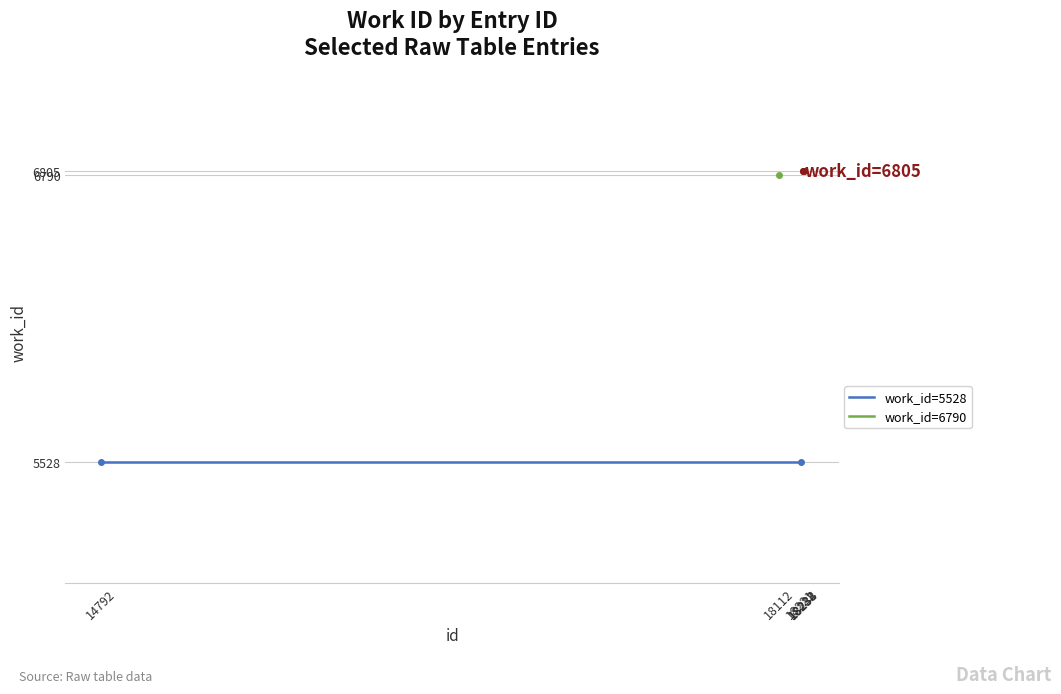

Is it true that the value at 18112 is 6790?

True